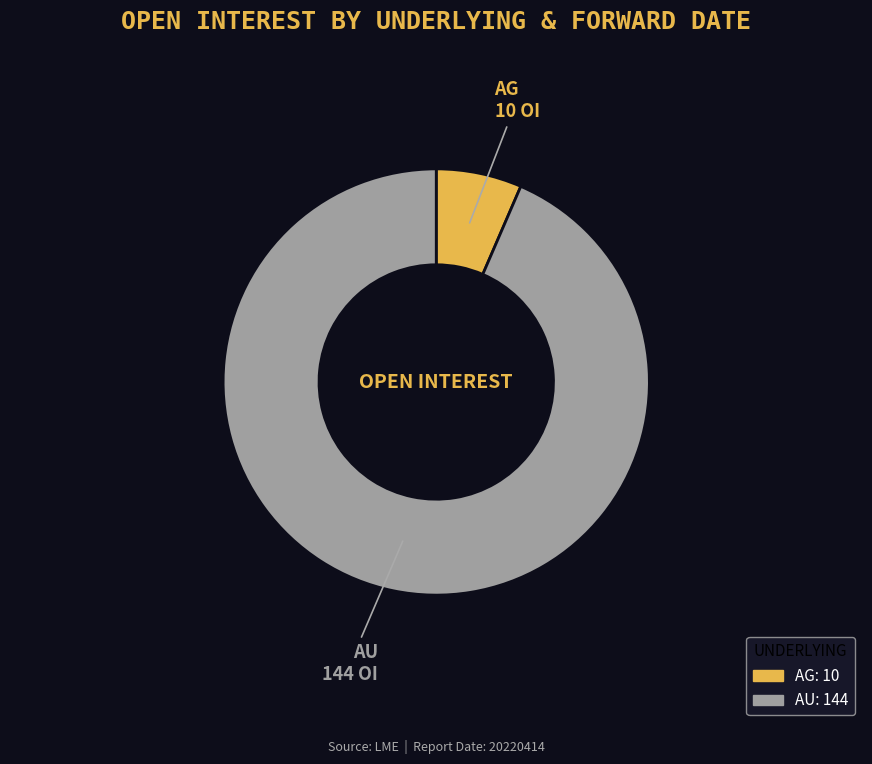

Count the number of slices in the pie.

2